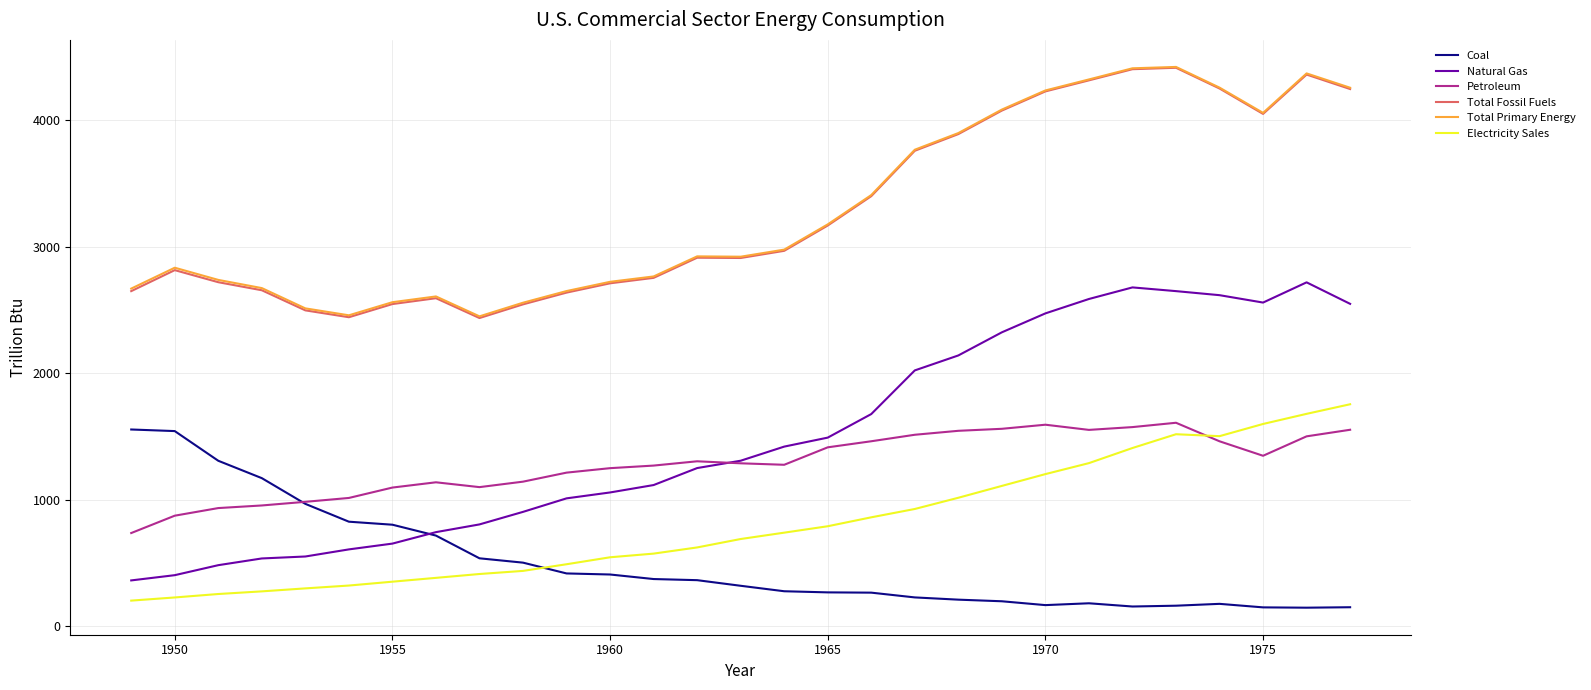

True or false: Total Fossil Fuels and Coal intersect in this chart.

False